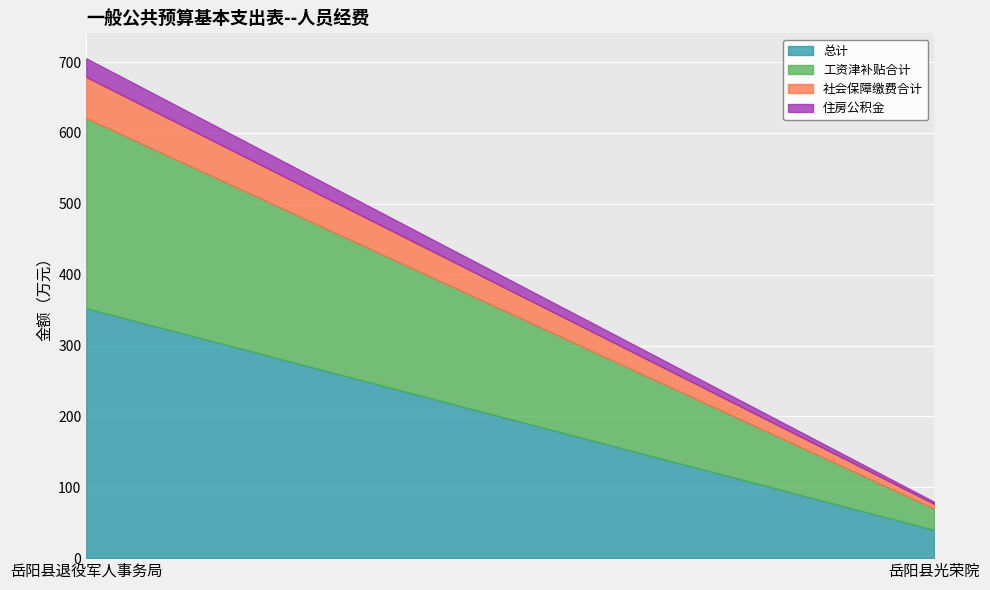

What is the approximate value of 总计 at 岳阳县退役军人事务局?

352.7